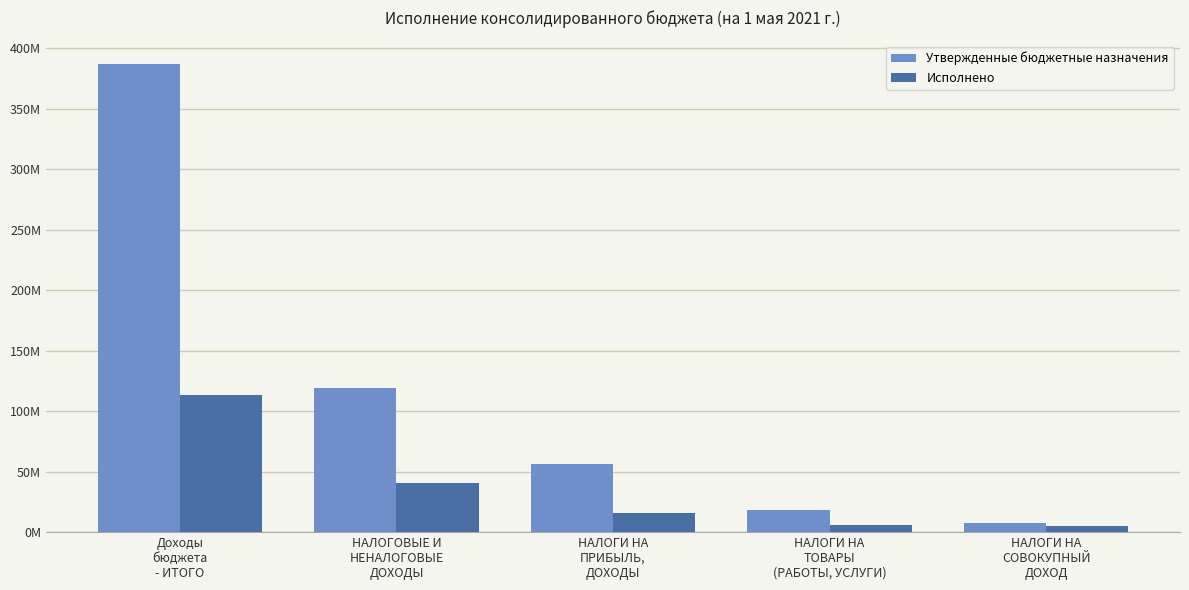

Are the bars horizontal?

No